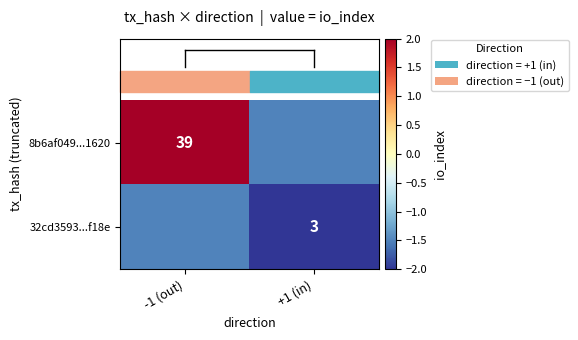

The 32cd3593...f18e series shows 1.1 at +1 (in). True or false?

False